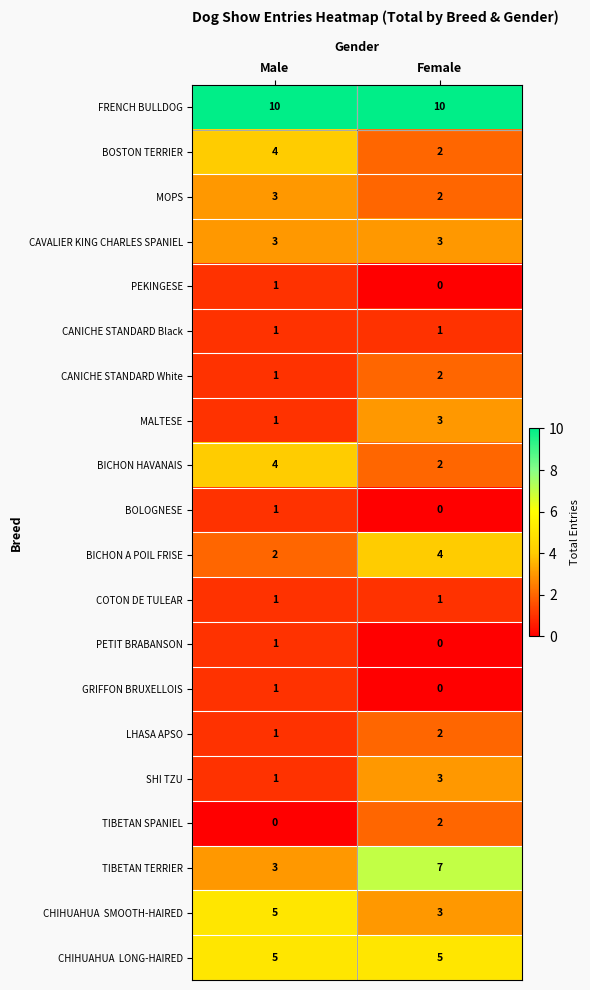

At which label is BICHON A POIL FRISE closest to 3?

Male